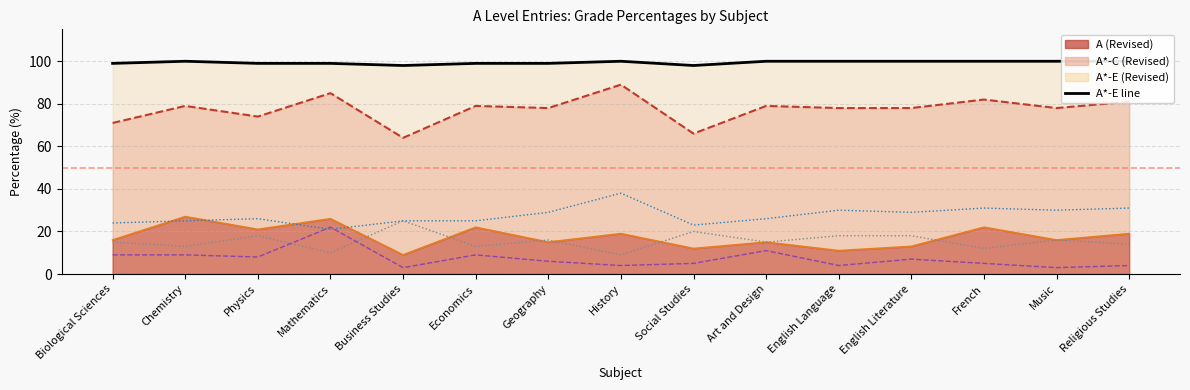

Where do D (Revised) and A* (Revised) first cross each other?

Physics and Mathematics